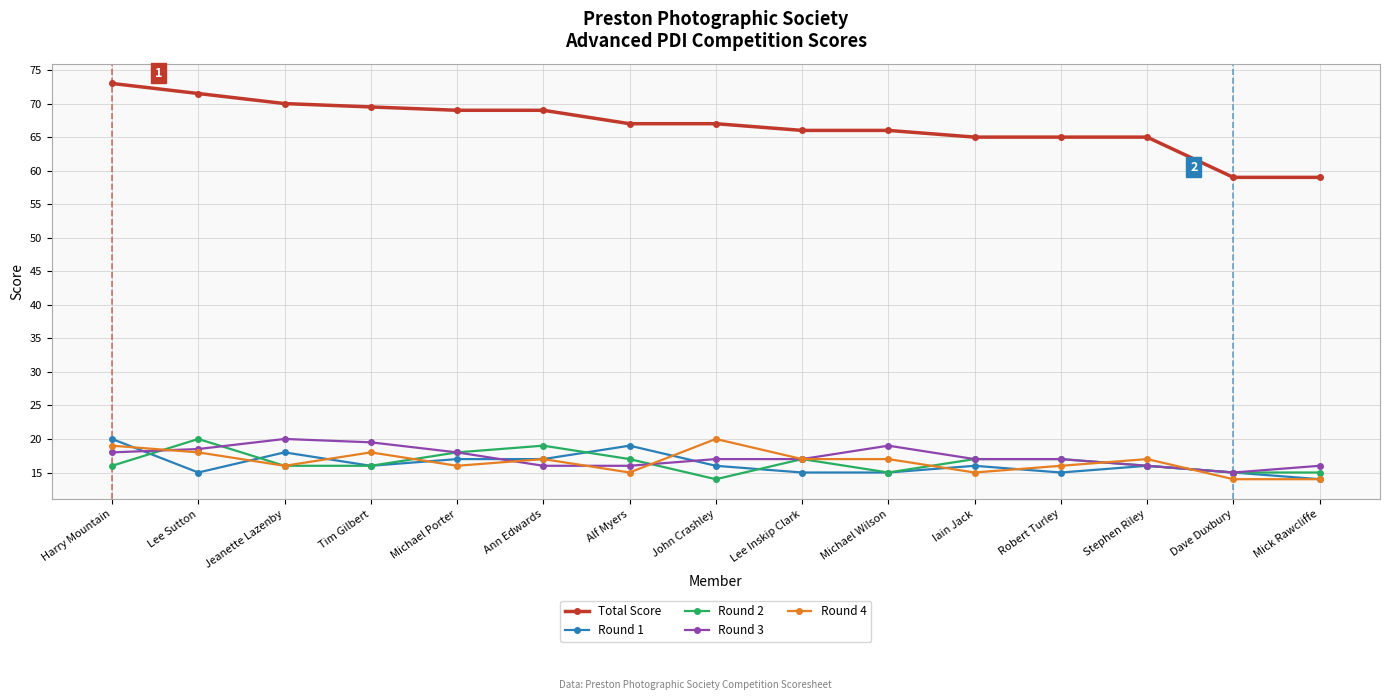

How many lines are shown in the chart?

5